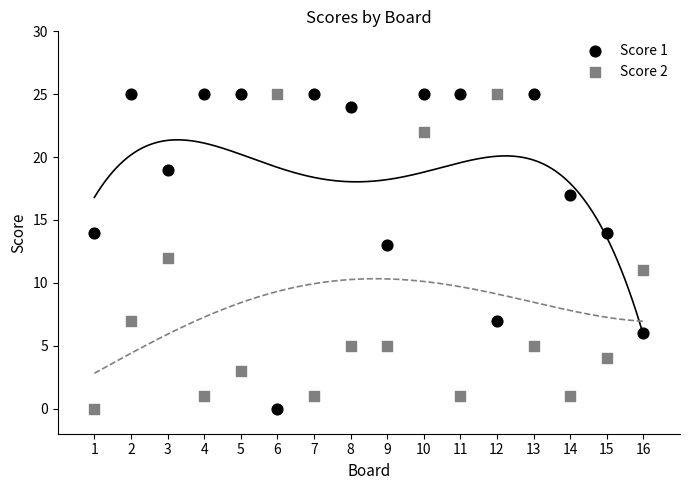

What is the X range (max minus min) for the scatter plot?

15